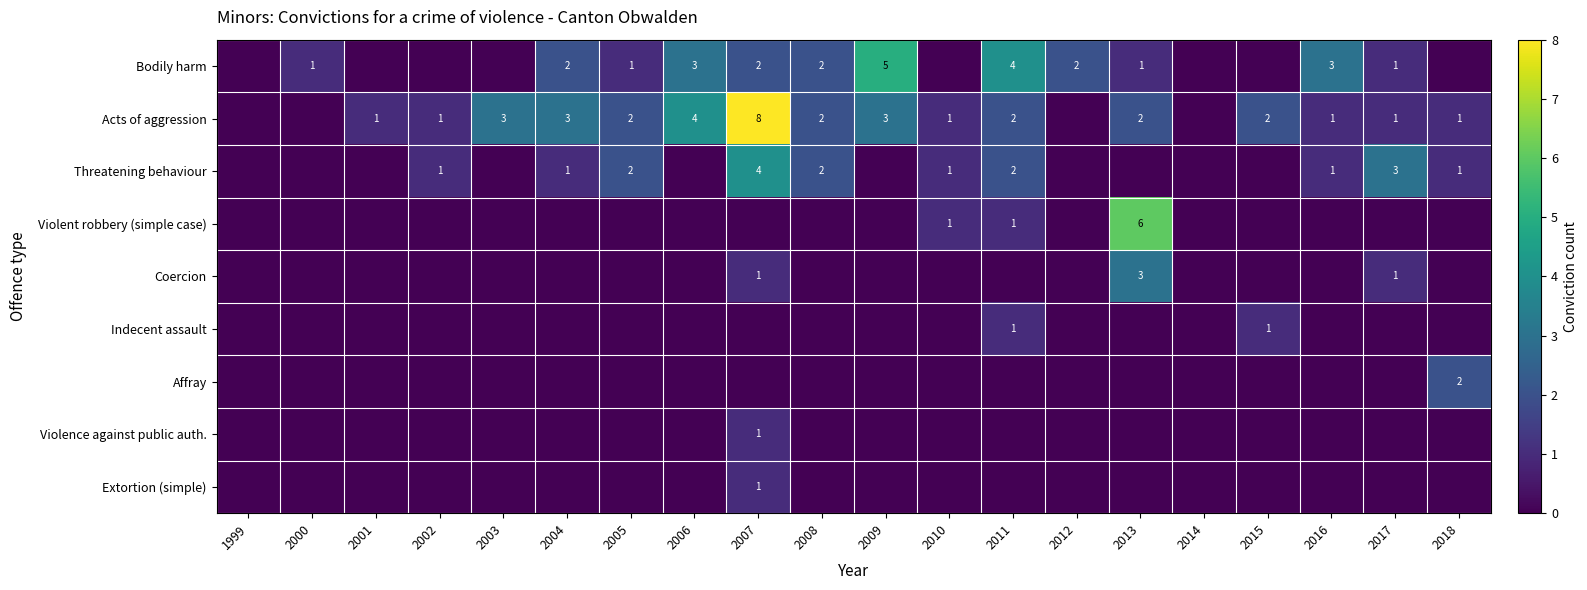

What is the sum of the Acts of aggression values at 2003 and 2008?

5